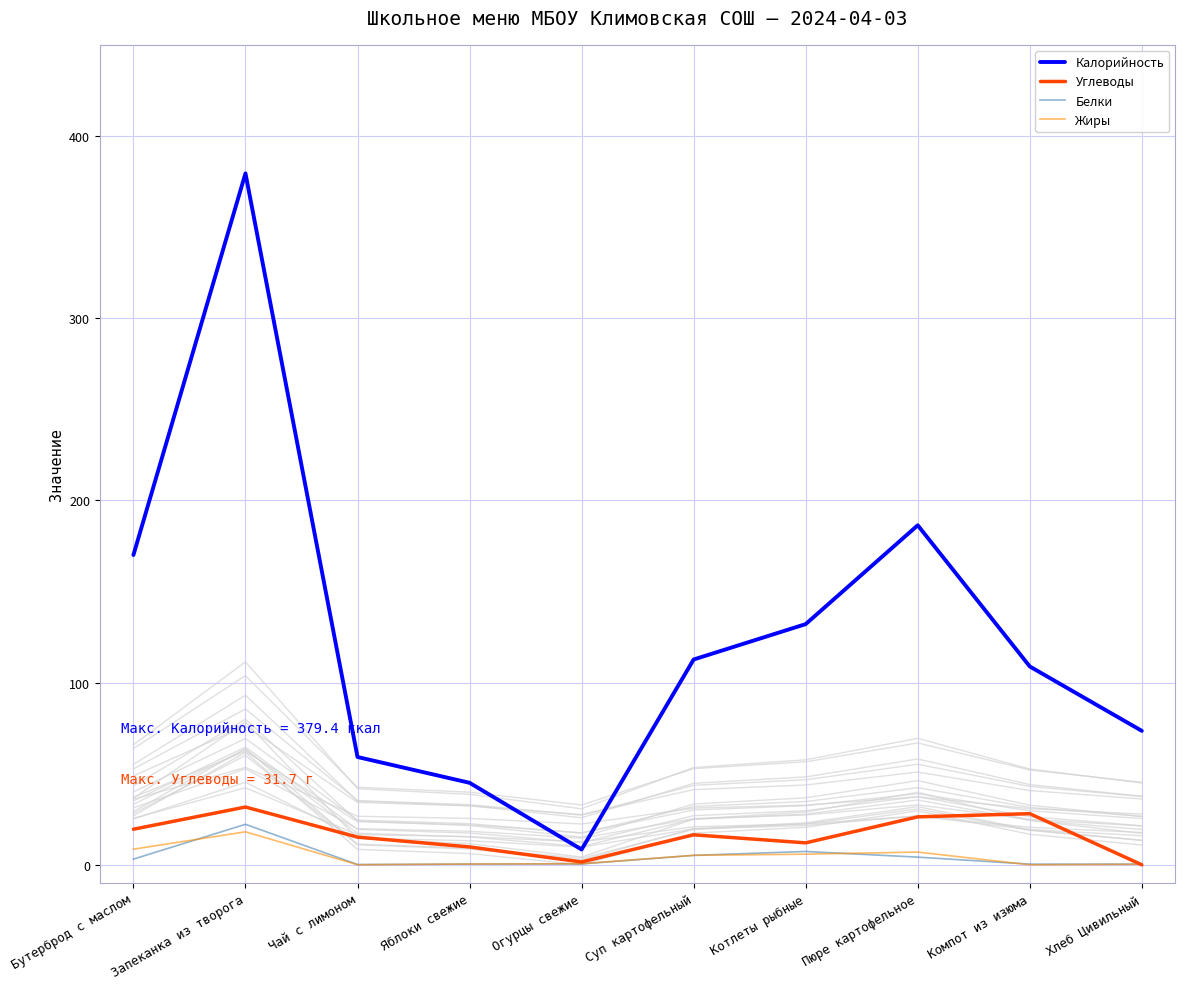

How many interior local valleys does the Калорийность series have?

1